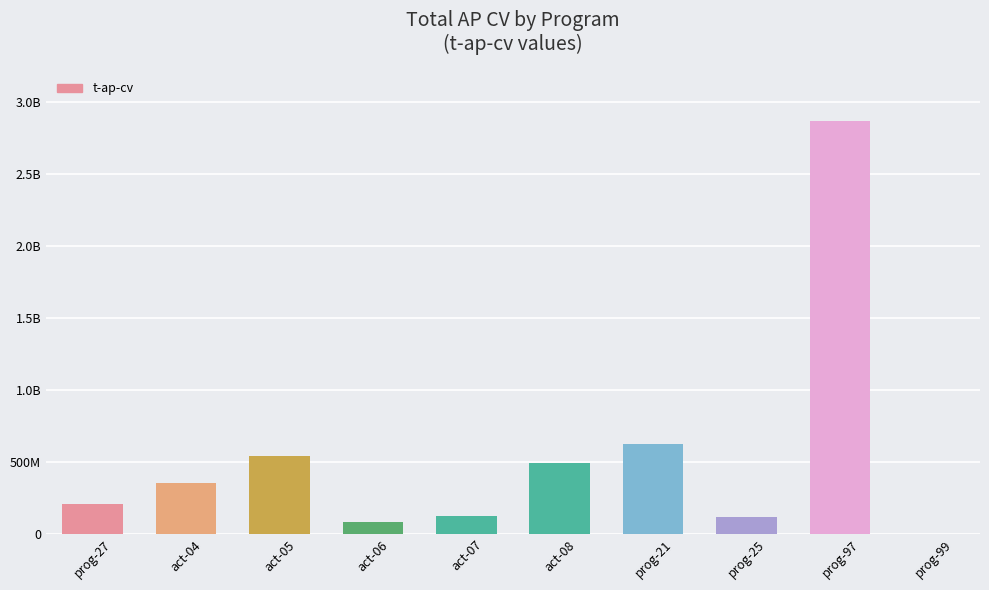

What is the sum of all values?

5410930273